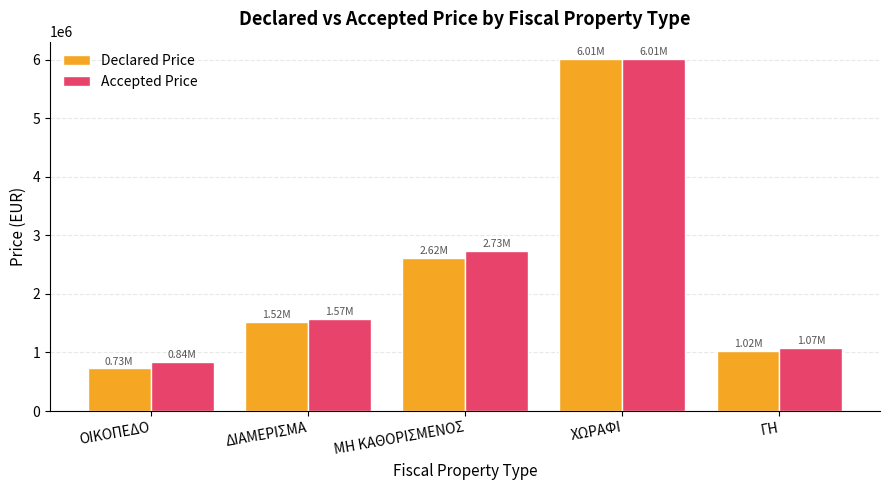

List the labels in order of Declared Price value, smallest first.

ΟΙΚΟΠΕΔΟ, ΓΗ, ΔΙΑΜΕΡΙΣΜΑ, ΜΗ ΚΑΘΟΡΙΣΜΕΝΟΣ, ΧΩΡΑΦΙ